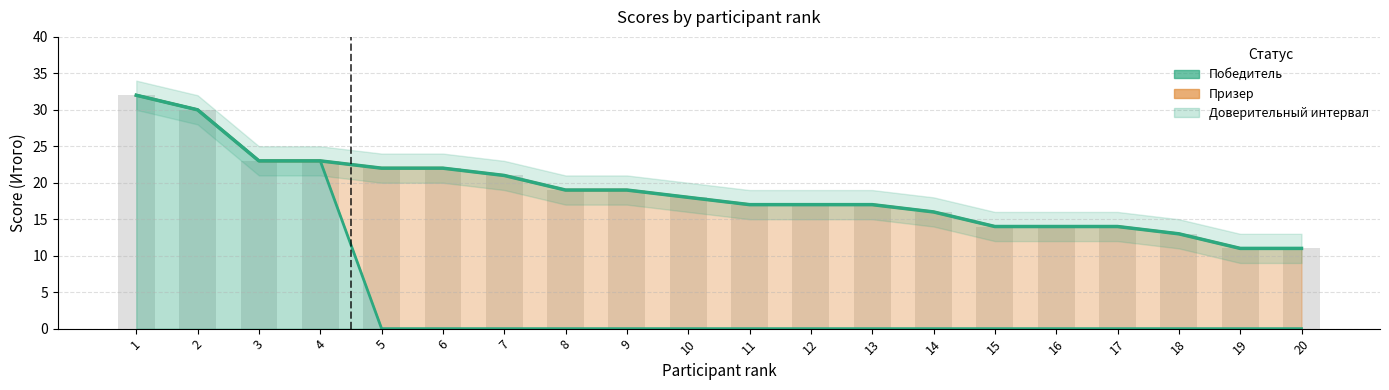

Does the chart contain any negative values?

No